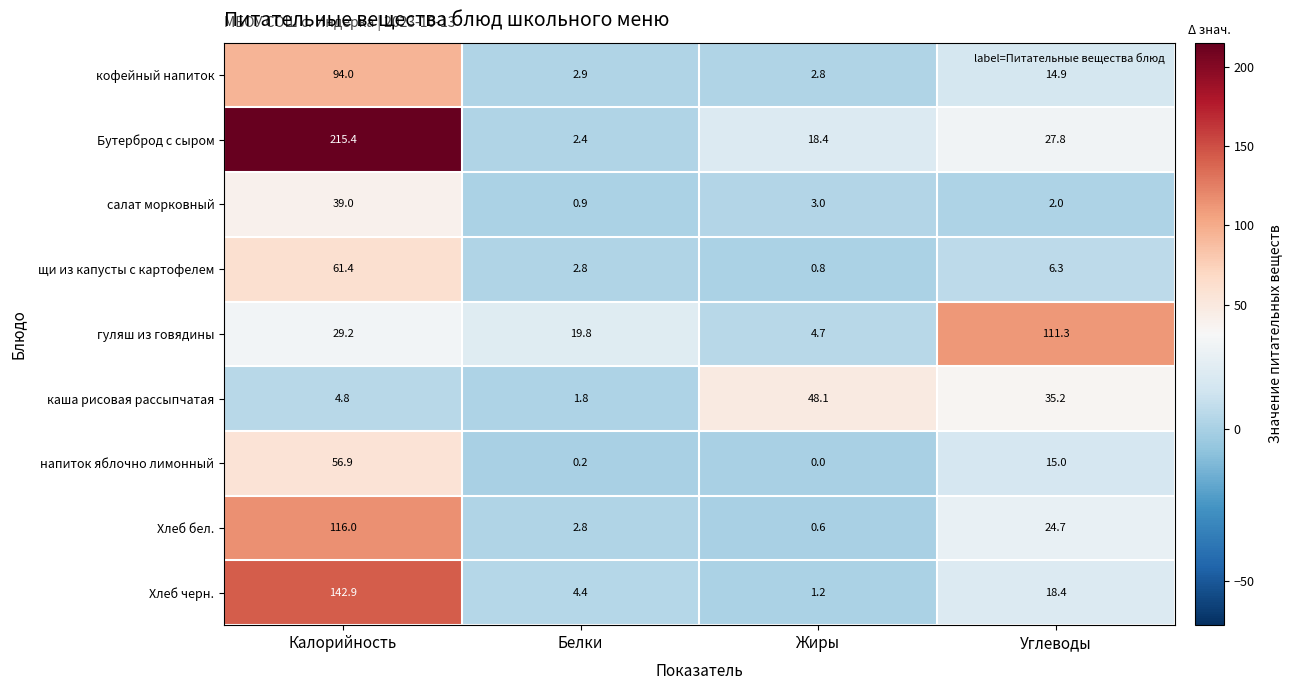

Where is Хлеб черн. nearest to the value 72?

Углеводы